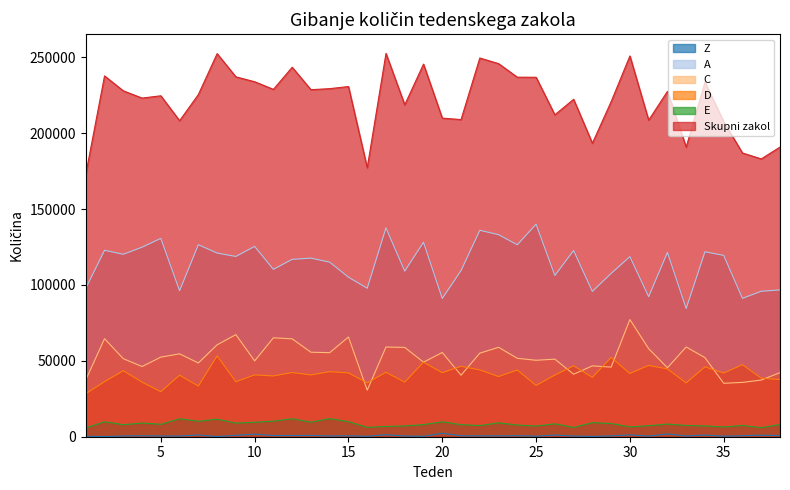

What are all the series names shown in the legend?

Z, A, C, D, E, Skupni zakol